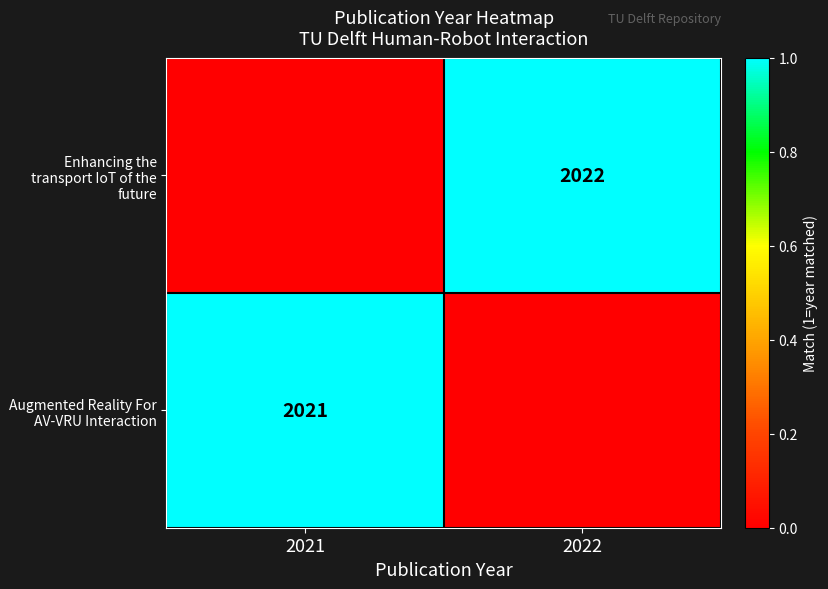

The value of Enhancing the transport IoT of the future at 2022 is 2022. True or false?

True